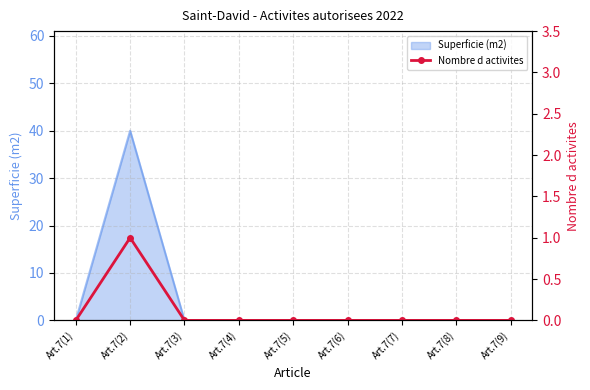

List the labels in order of value, largest first.

Art.7(2), Art.7(1), Art.7(3), Art.7(4), Art.7(5), Art.7(6), Art.7(7), Art.7(8), Art.7(9)